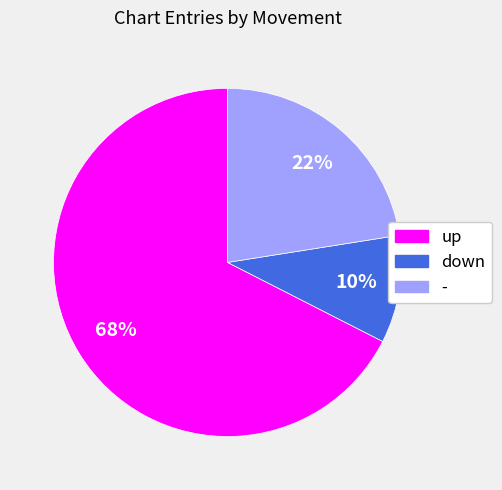

How many slices are in this pie chart?

3